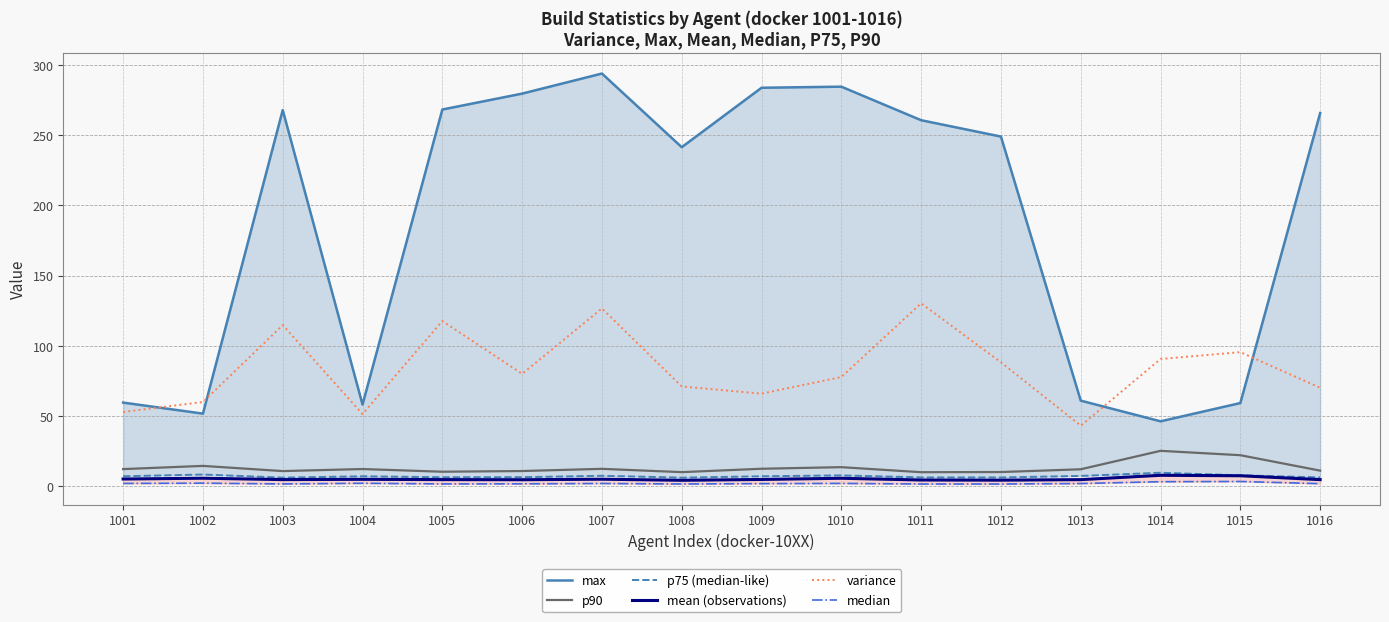

Which label corresponds to the smallest value in the chart?

1012